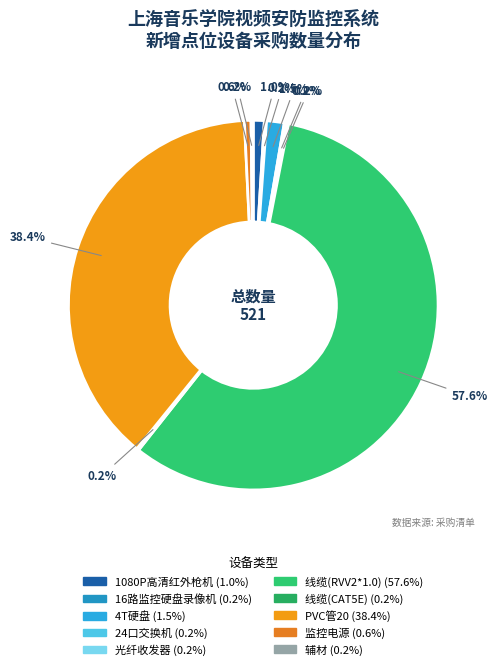

Which category has the smallest portion of the pie?

16路监控硬盘录像机